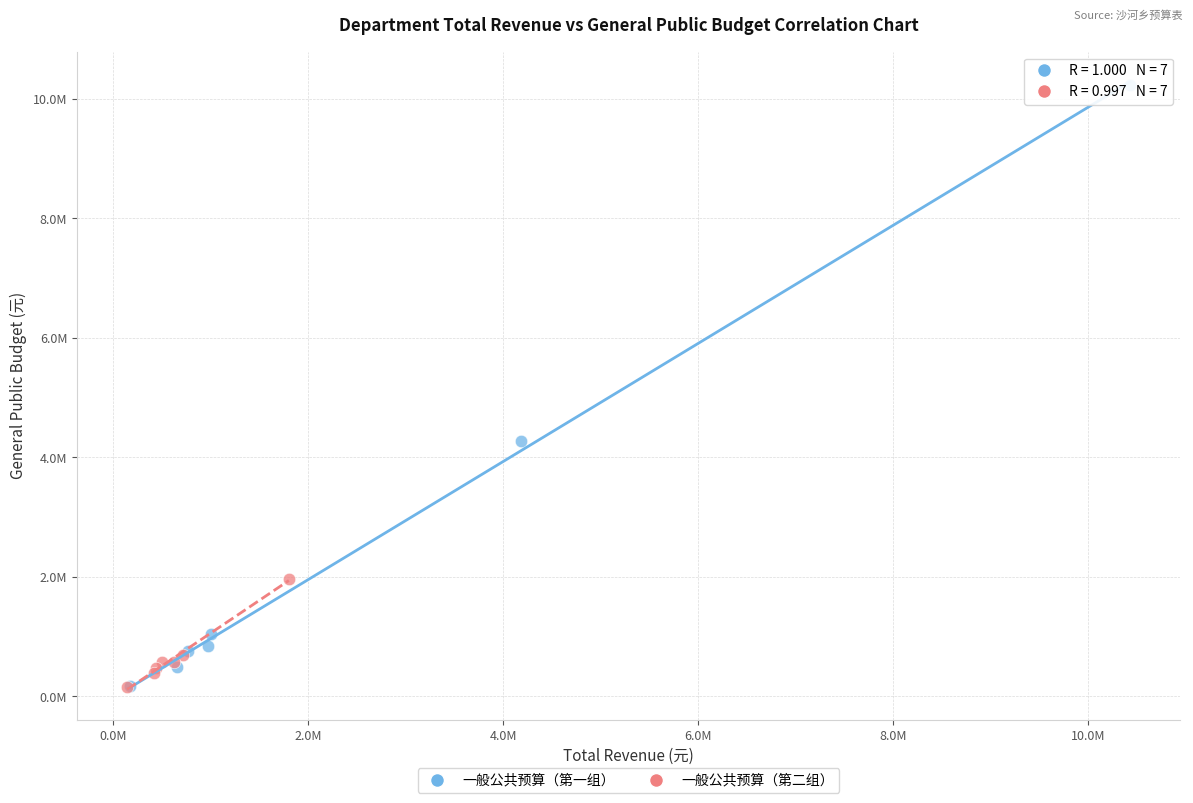

What are all the series names shown in the legend?

一般公共预算（第一组）, 一般公共预算（第二组）